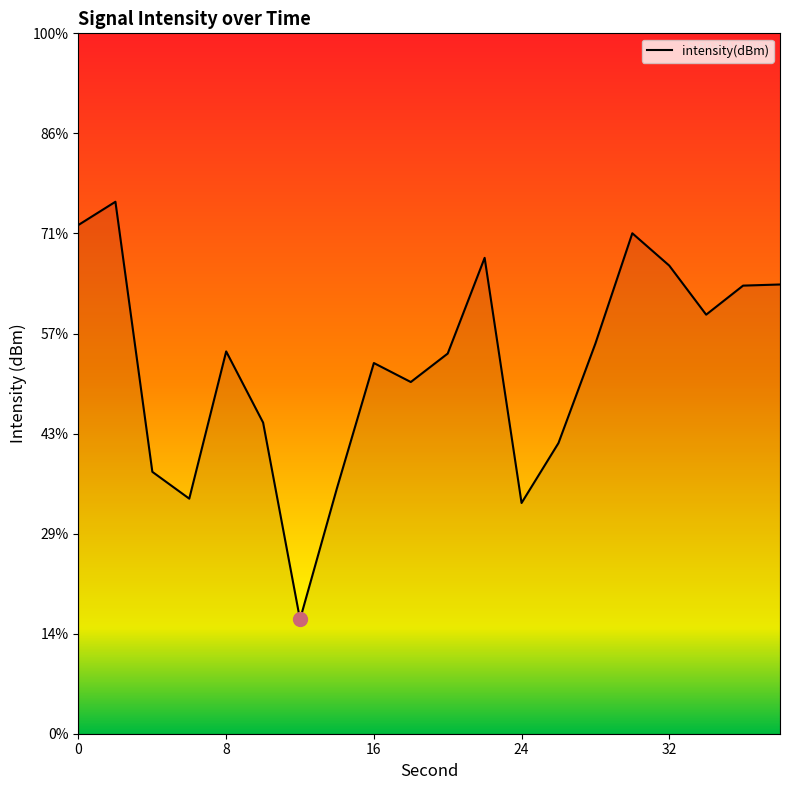

Which has a higher value, 38 or 8?

38